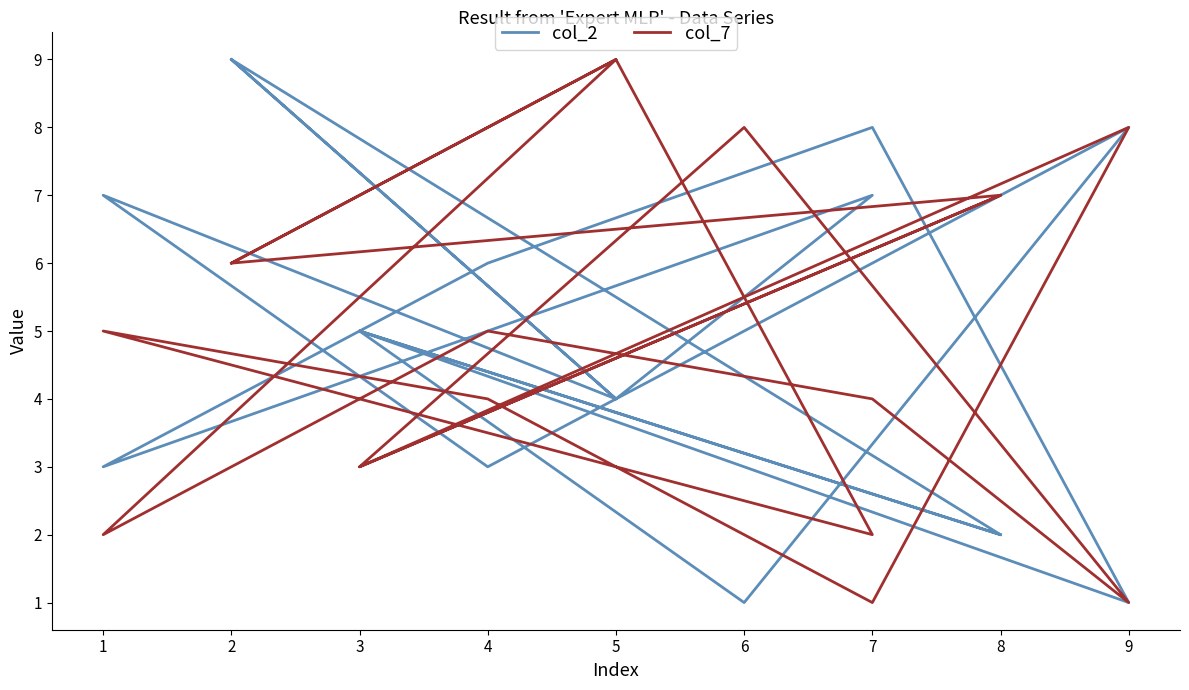

At which category does the chart reach its minimum across all series?

9